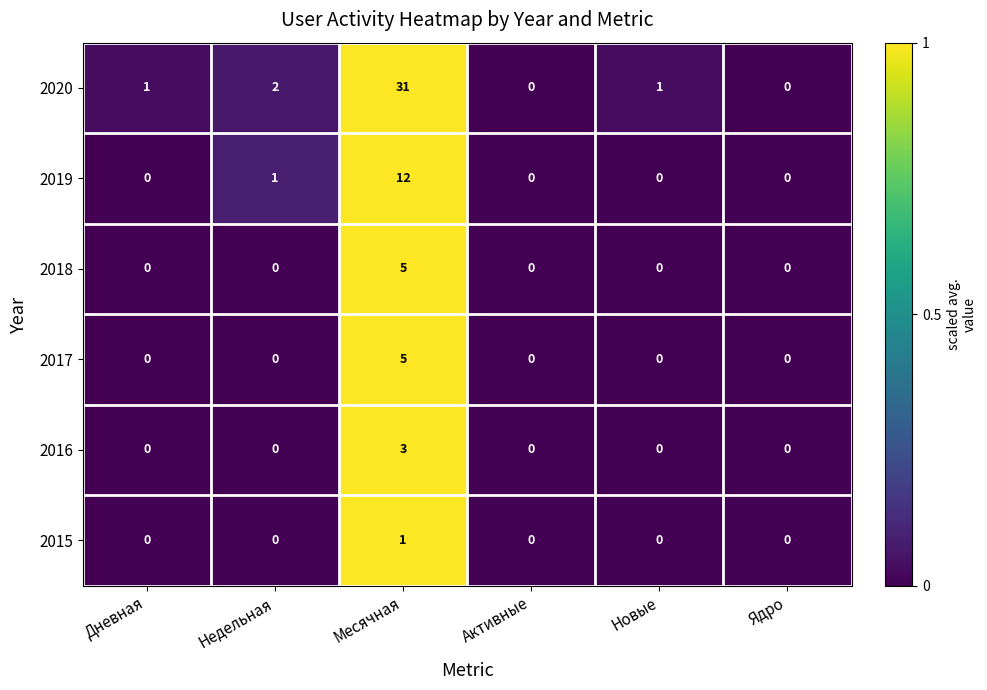

The 2015 series shows 1 at Дневная. True or false?

False